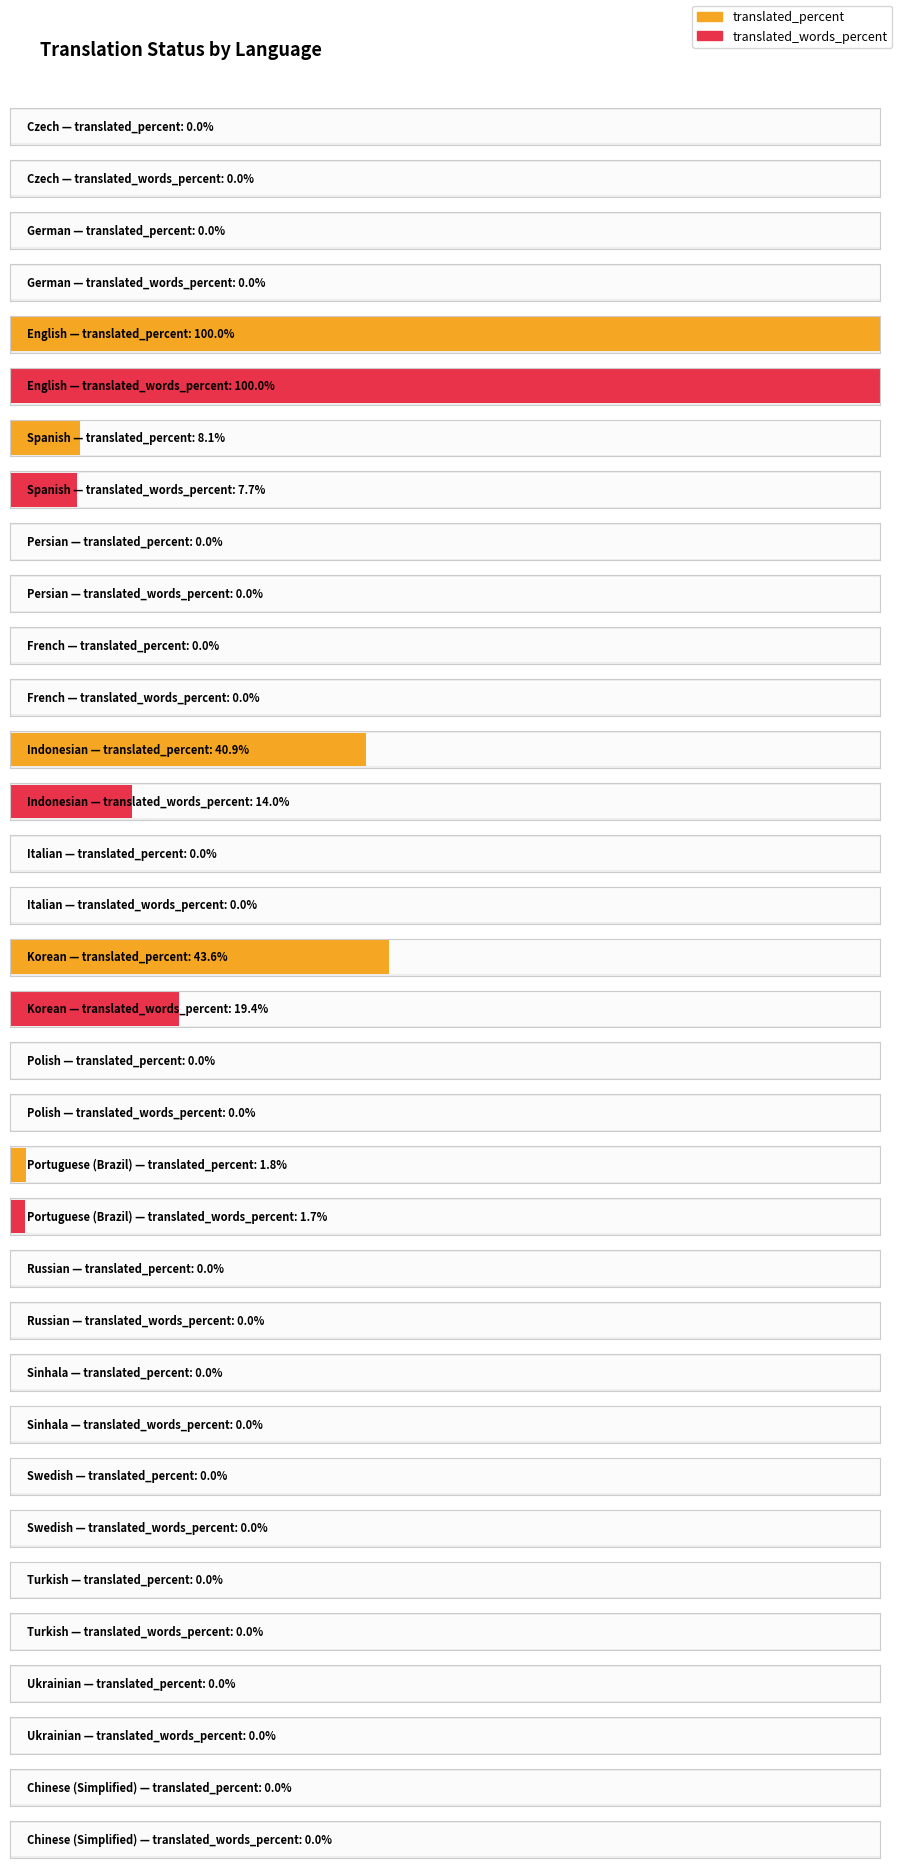

Rank the series by their maximum value, from lowest to highest.

translated_percent, translated_words_percent